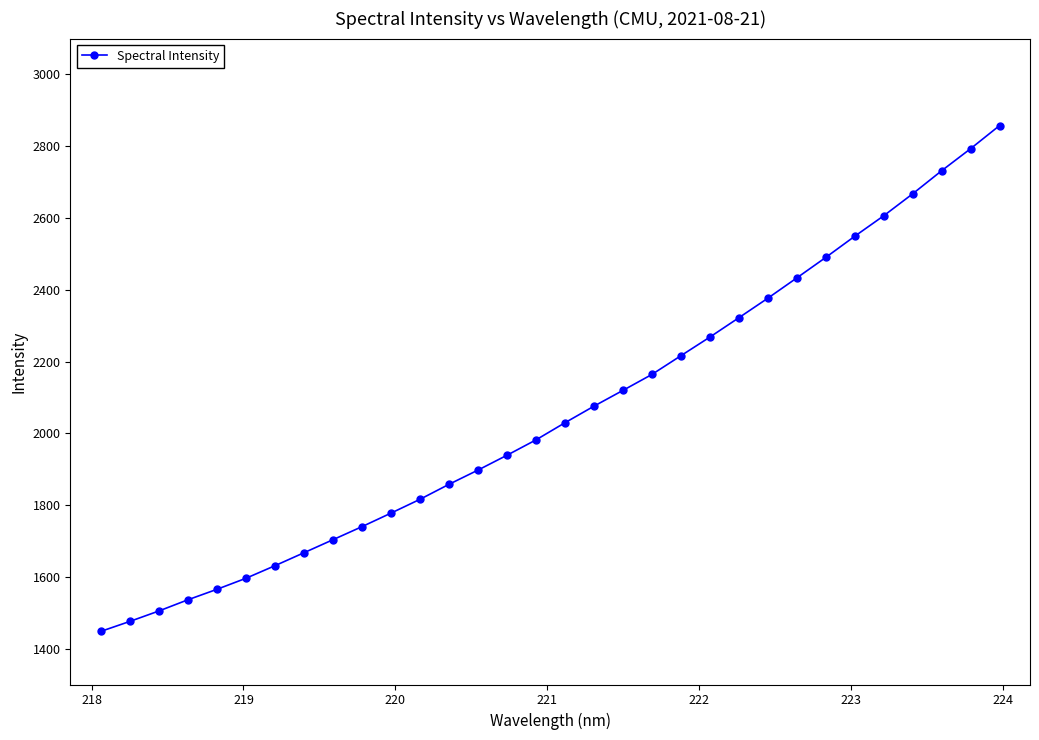

What is the sum of all values?

65836.2